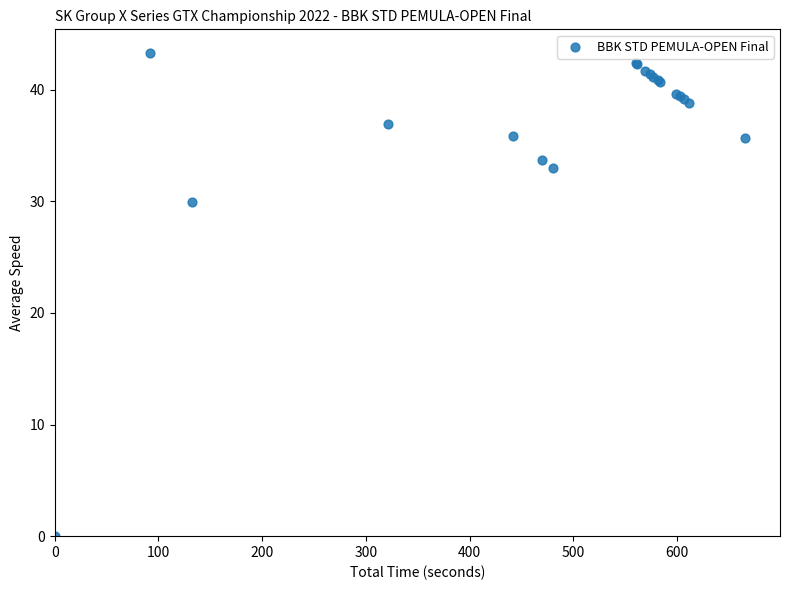

What Y value in the scatter plot is closest to 21?

29.9